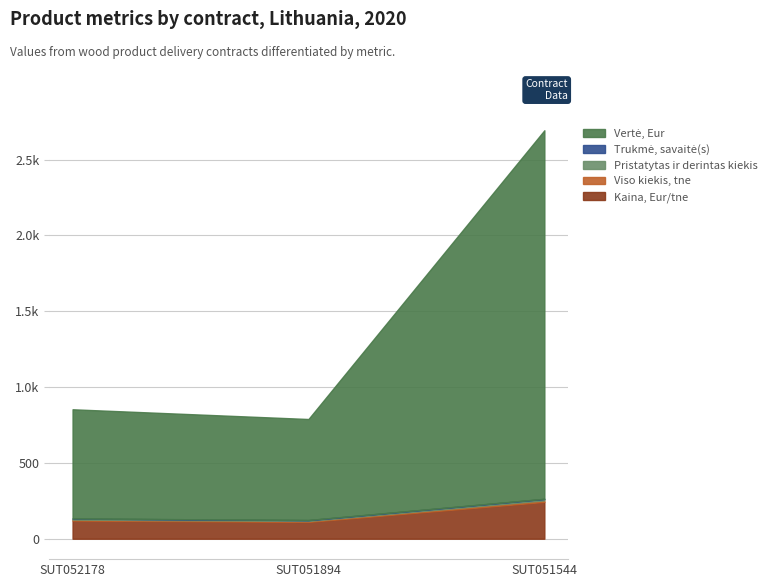

At which category is the sum across all series the highest?

SUT051544